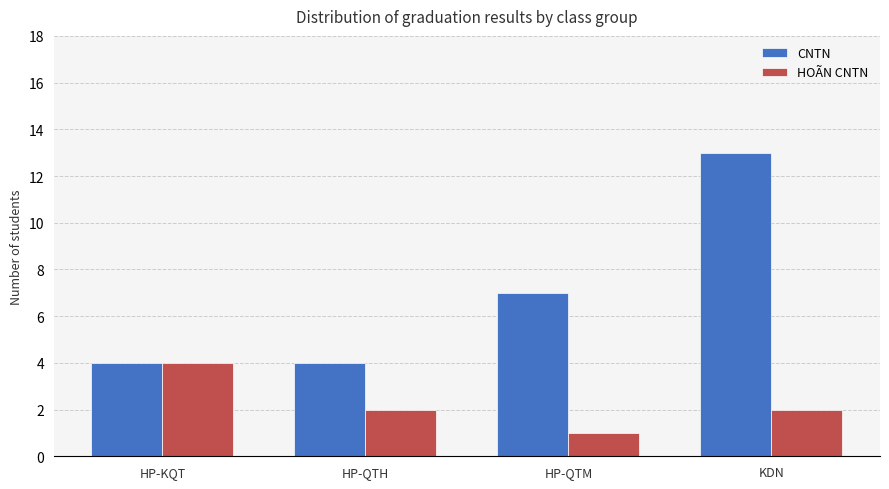

Read the CNTN value at HP-QTH.

4